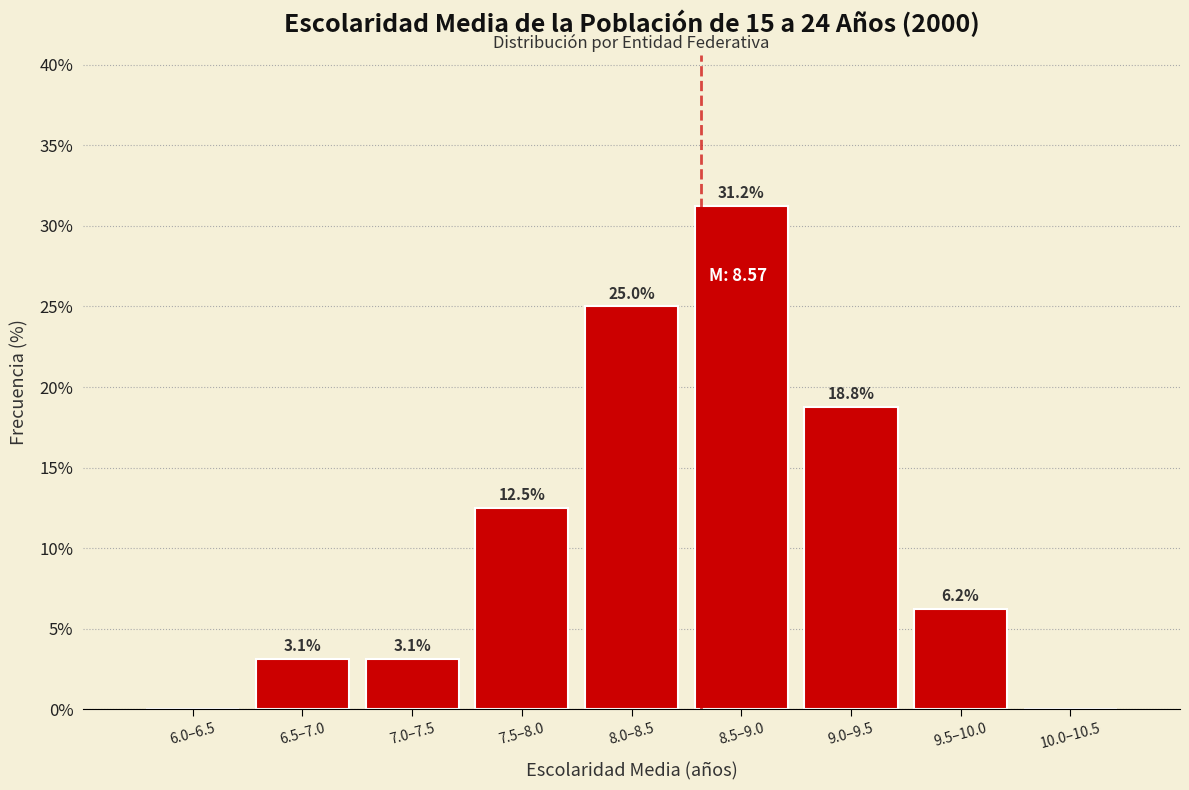

What is the change in value from 6.5–7.0 to 7.5–8.0?

+9.4